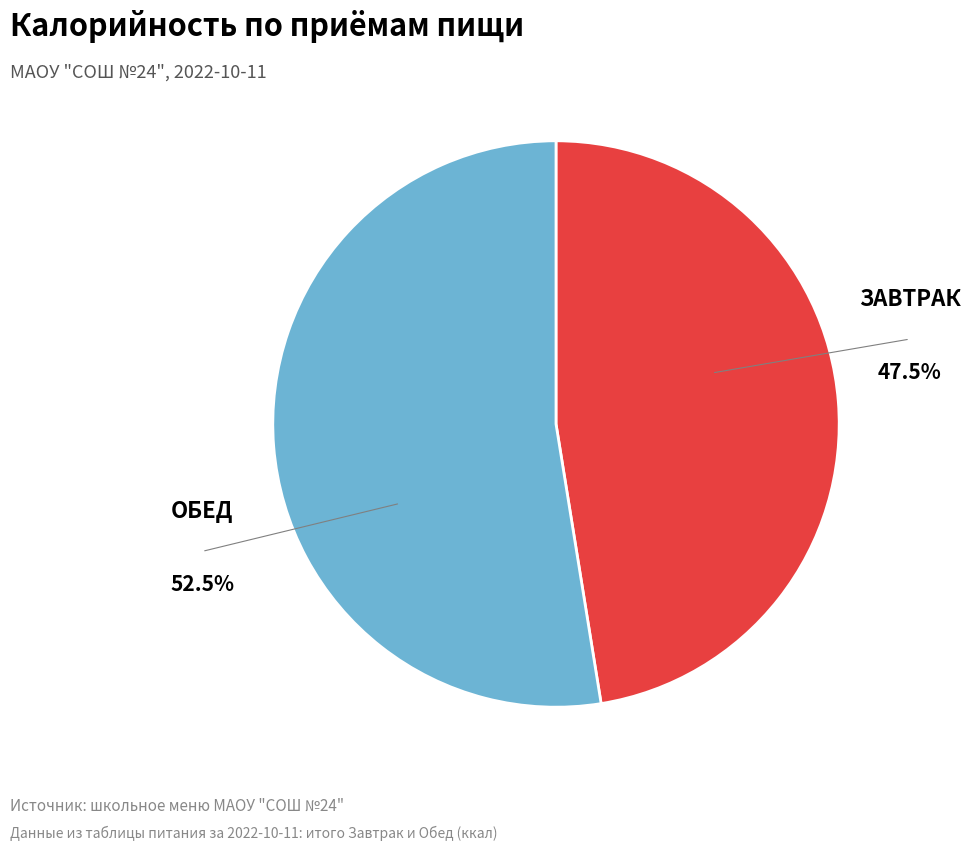

Does any single category account for the majority?

Yes